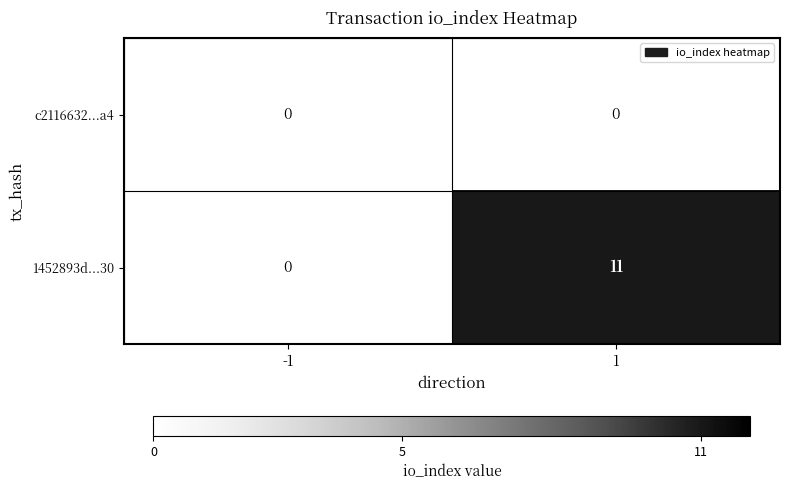

What is the maximum value shown in the chart?

11